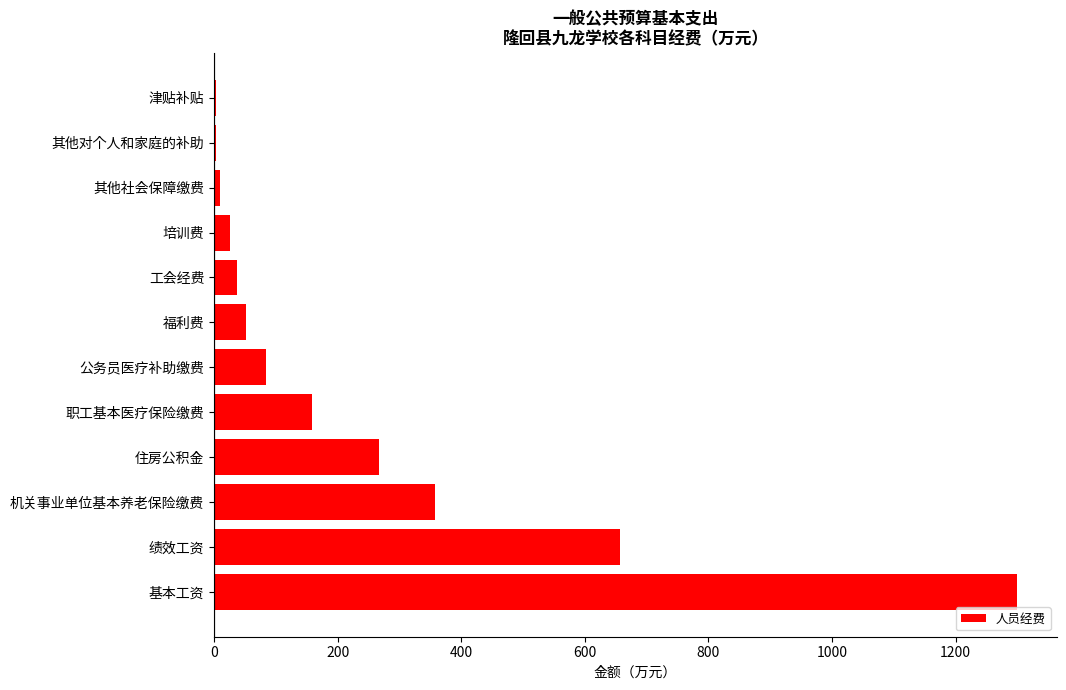

The chart shows a value of 162.6 at 住房公积金. True or false?

False